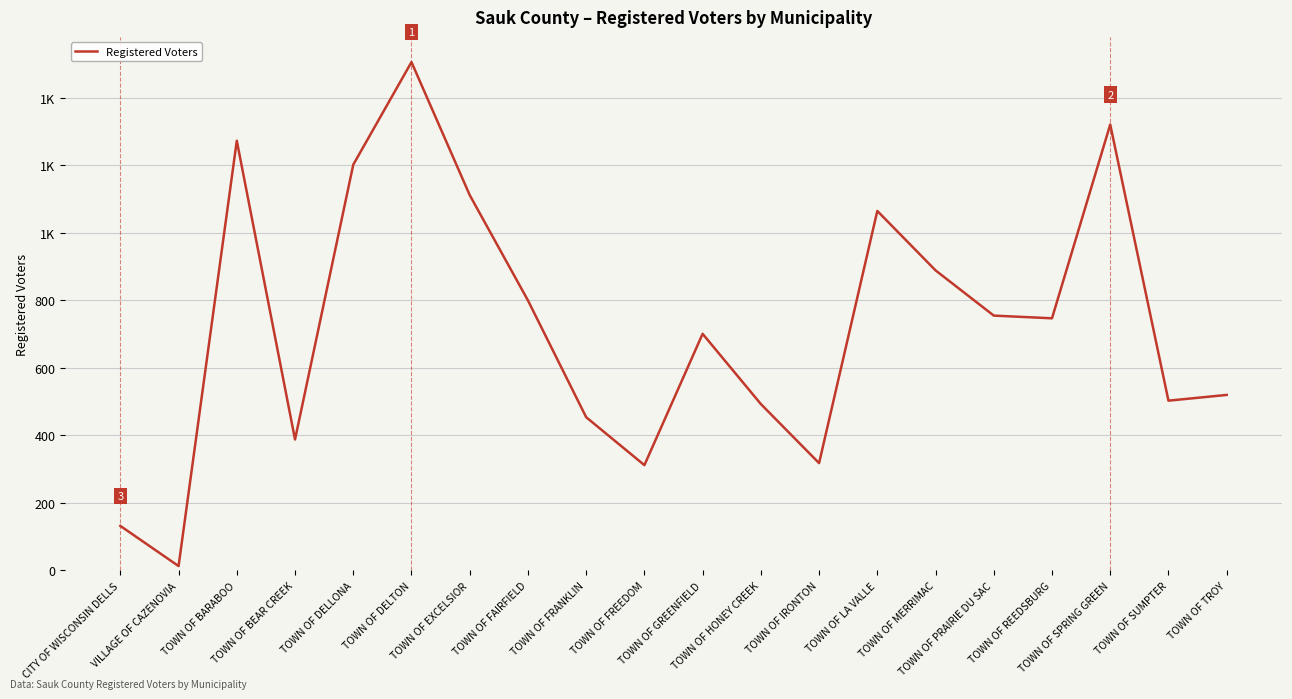

Does the chart have visible grid lines?

Yes